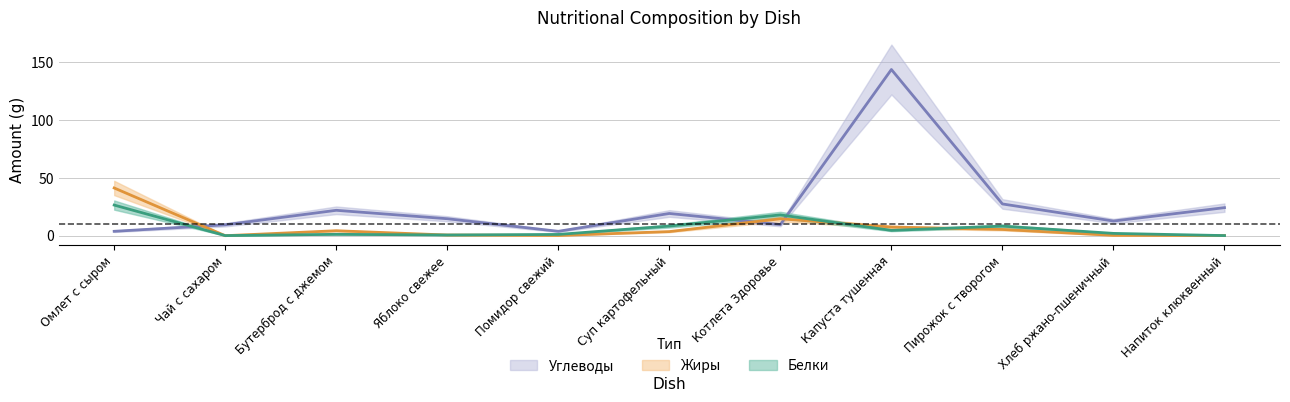

True or false: Белки has more than 0 points higher than both neighbors.

True